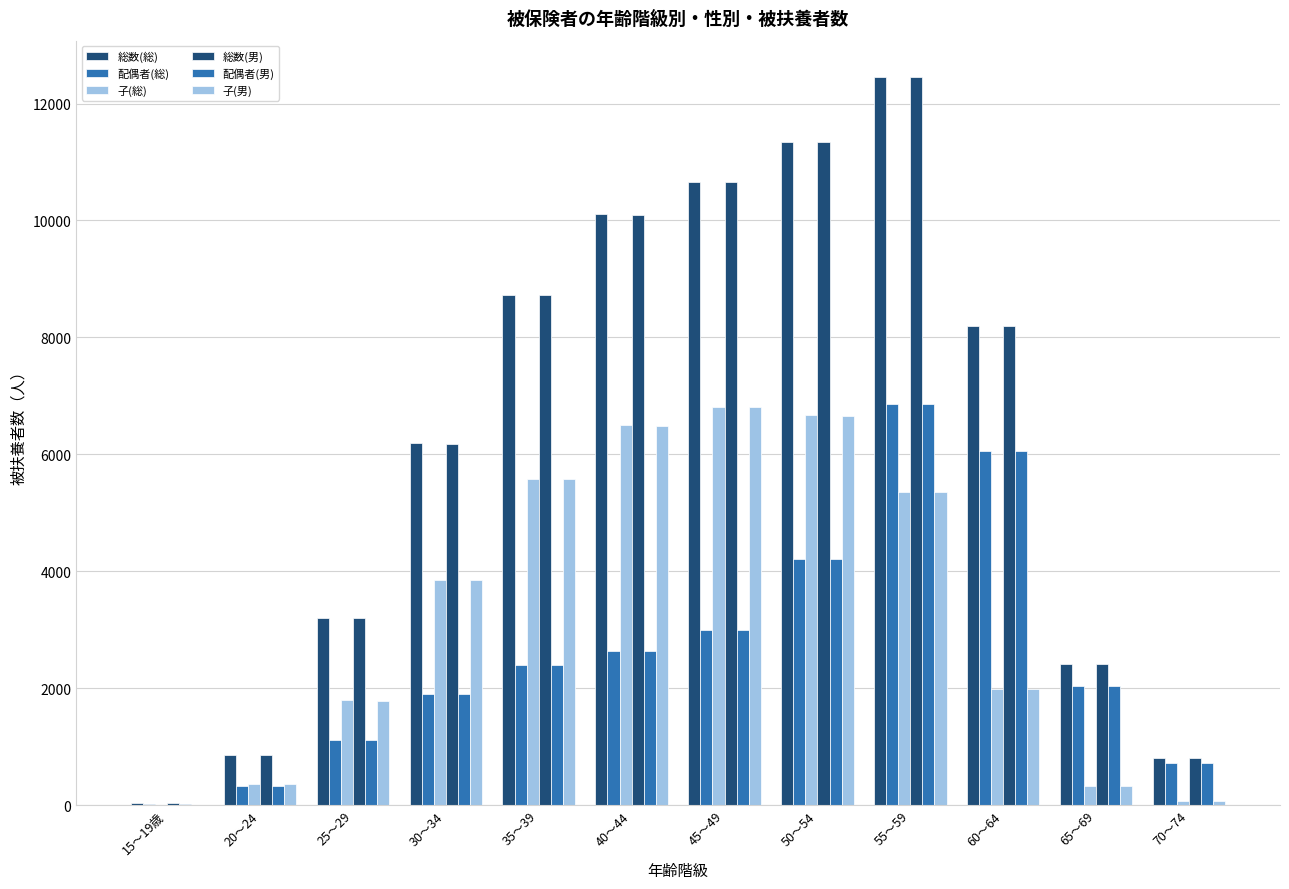

Reading left to right, list all the values displayed in this chart.

総数(総): 15～19歳=33	20～24=860	25～29=3204	30～34=6186	35～39=8725	40～44=10110	45～49=10665	50～54=11344	55～59=12453	60～64=8198	65～69=2417	70～74=806
配偶者(総): 15～19歳=9	20～24=320	25～29=1116	30～34=1907	35～39=2402	40～44=2637	45～49=2991	50～54=4215	55～59=6855	60～64=6064	65～69=2038	70～74=716
子(総): 15～19歳=6	20～24=360	25～29=1788	30～34=3845	35～39=5577	40～44=6498	45～49=6810	50～54=6664	55～59=5357	60～64=1981	65～69=331	70～74=76
総数(男): 15～19歳=33	20～24=857	25～29=3195	30～34=6174	35～39=8718	40～44=10092	45～49=10657	50～54=11343	55～59=12449	60～64=8198	65～69=2417	70～74=805
配偶者(男): 15～19歳=9	20～24=320	25～29=1116	30～34=1907	35～39=2401	40～44=2637	45～49=2991	50～54=4215	55～59=6854	60～64=6064	65～69=2038	70～74=716
子(男): 15～19歳=6	20～24=360	25～29=1785	30～34=3842	35～39=5574	40～44=6485	45～49=6804	50～54=6663	55～59=5354	60～64=1981	65～69=331	70～74=75